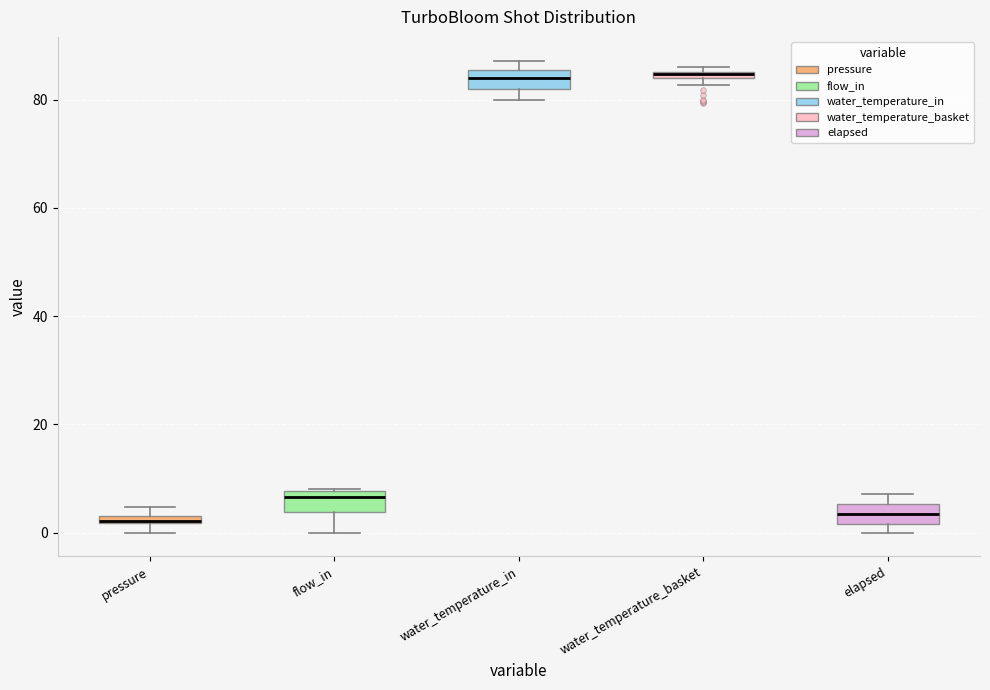

Where does the median line of the box for elapsed sit on the y-axis? The values are not printed on the chart, so give them approximately, as read against the axis.

4